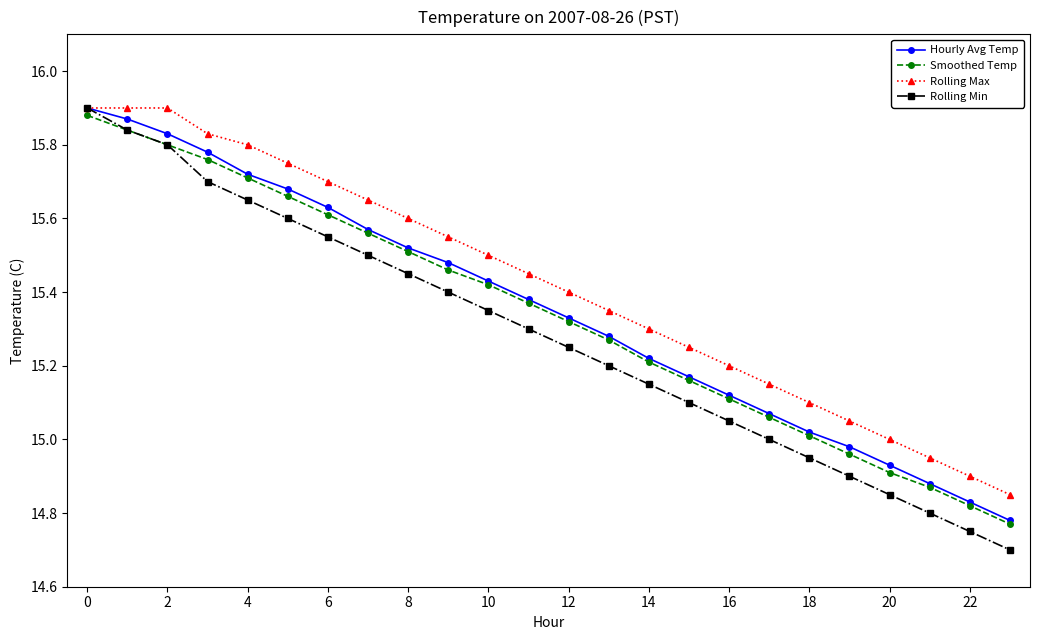

True or false: Smoothed Temp has more than 1 interior local peaks.

False